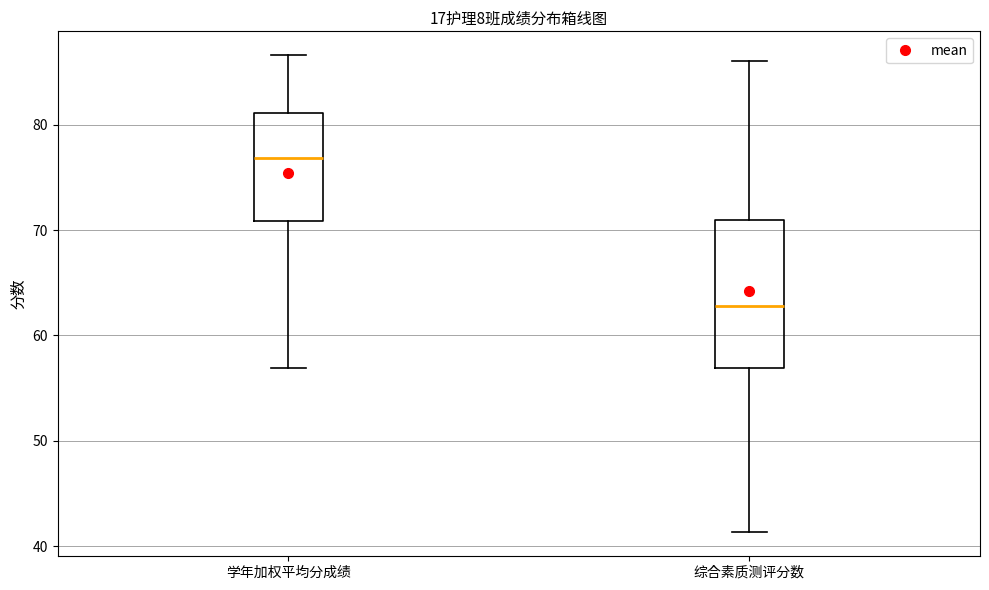

Reading left to right, read every box against the y-axis: the position of its median line, the range the box covers, and the ends of its whiskers. The values are not printed on the chart, so give them approximately, as read against the axis.

学年加权平均分成绩: median 77, box 71 to 81, whiskers 57 to 87
综合素质测评分数: median 63, box 57 to 71, whiskers 41 to 86